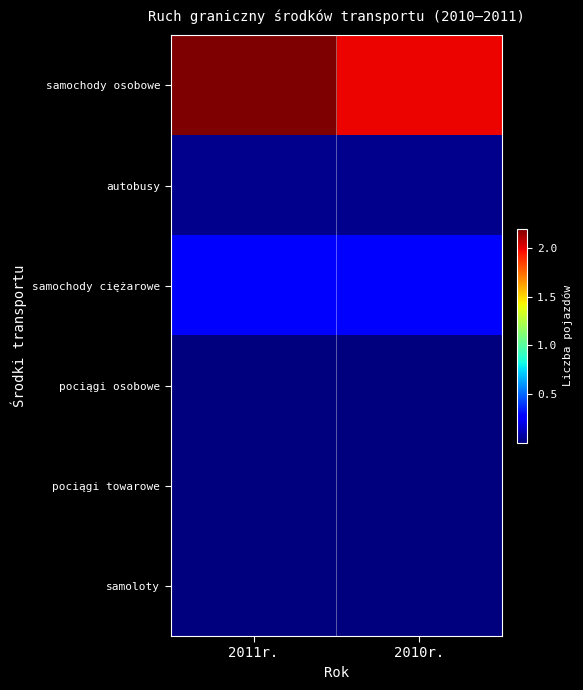

At how many categories does at least one series exceed 1522143?

2